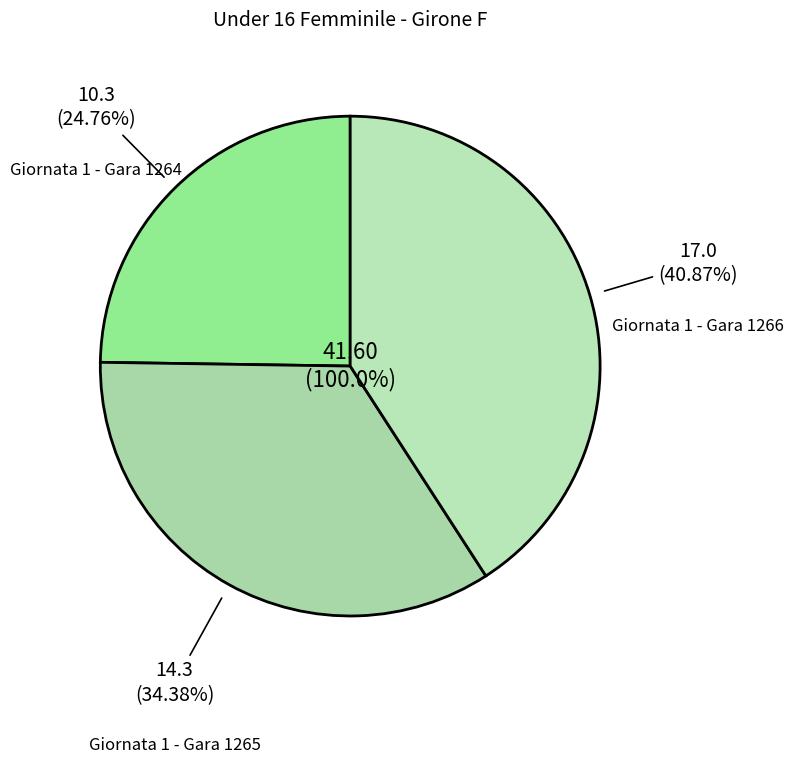

Does Giornata 1 - Gara 1264 account for over 50% of the chart?

No